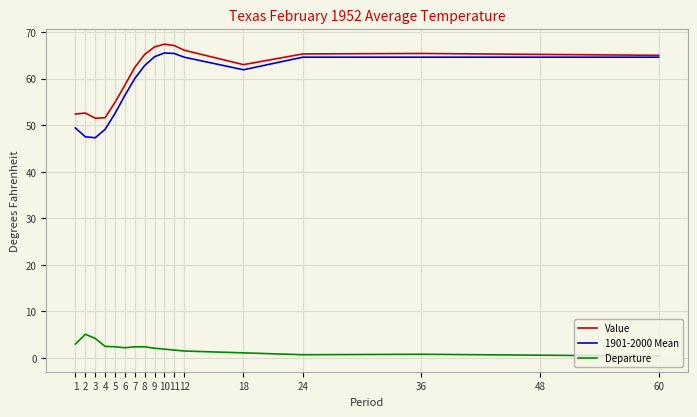

What is the highest value of the Departure series?

5.1